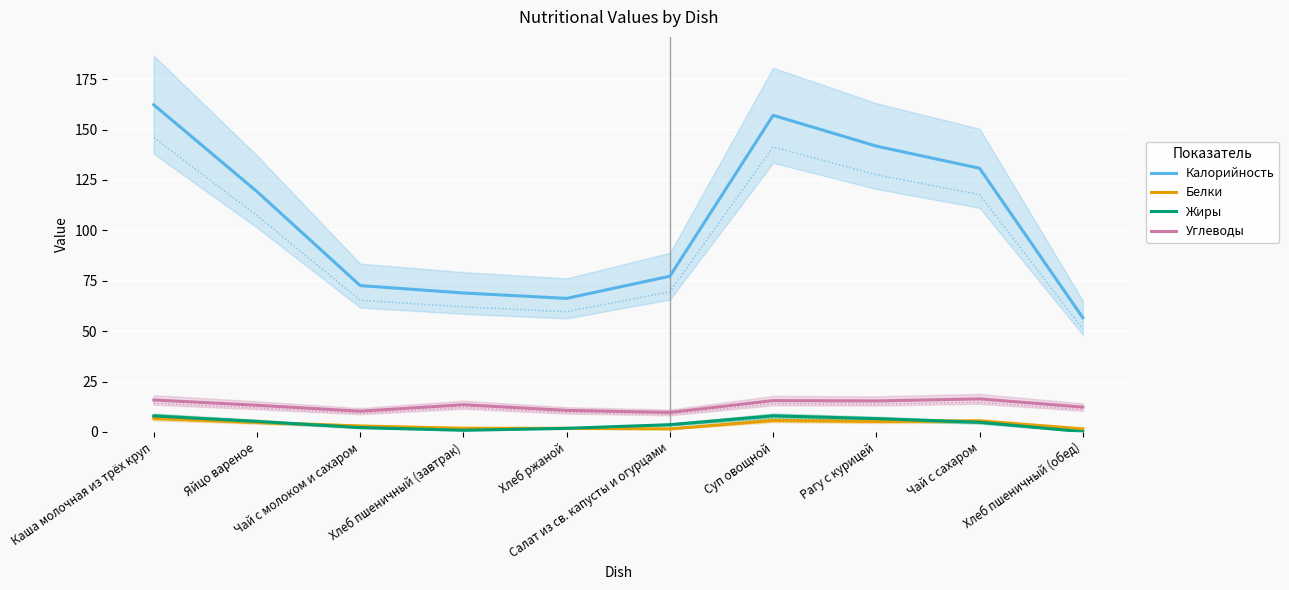

How many data points in Жиры are less than 4?

5